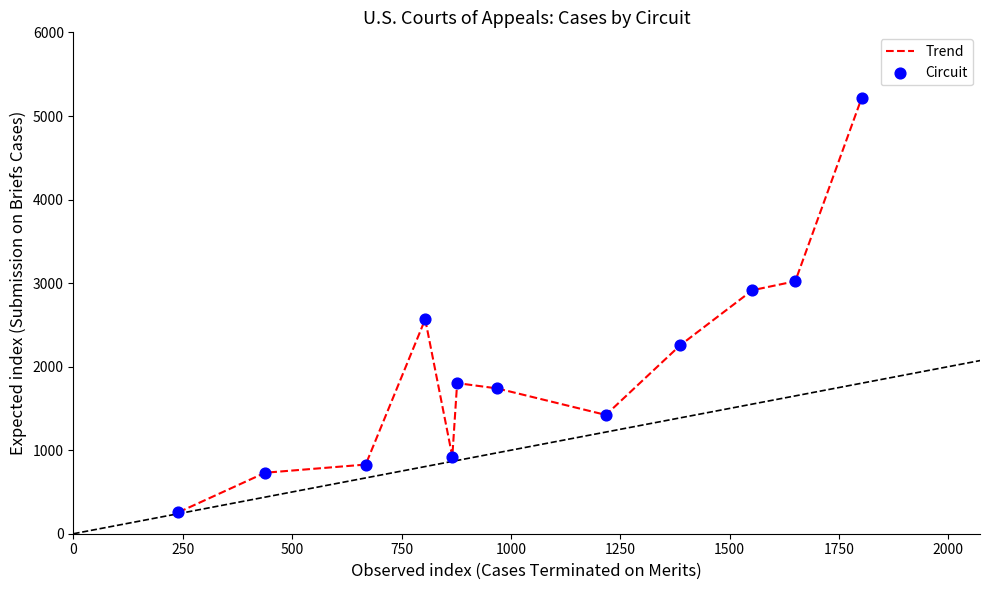

What is the minimum value shown in the chart?

257